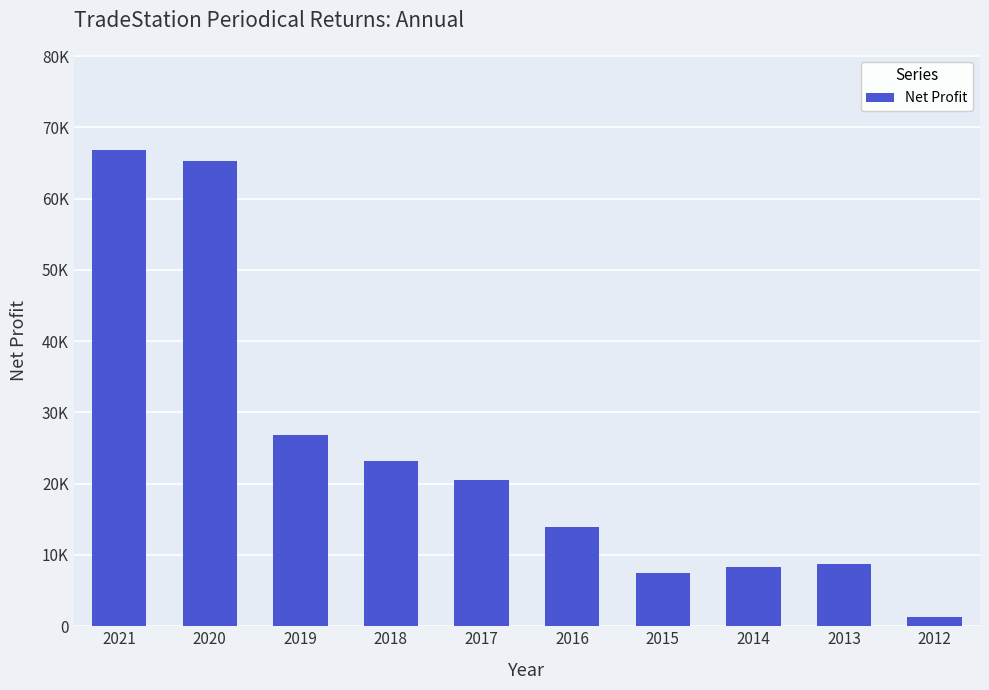

Where does the data first go above 20515?

2021